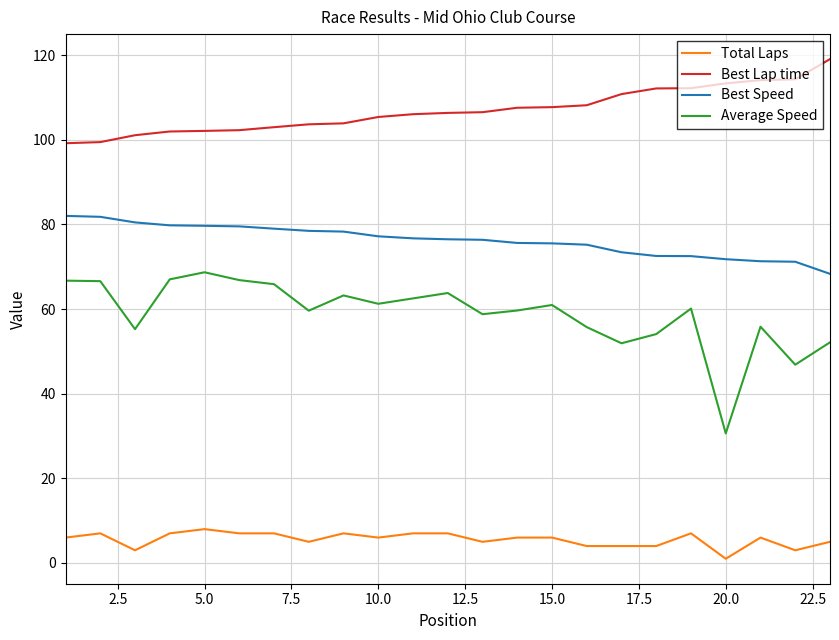

Which series has the widest spread of values?

Average Speed